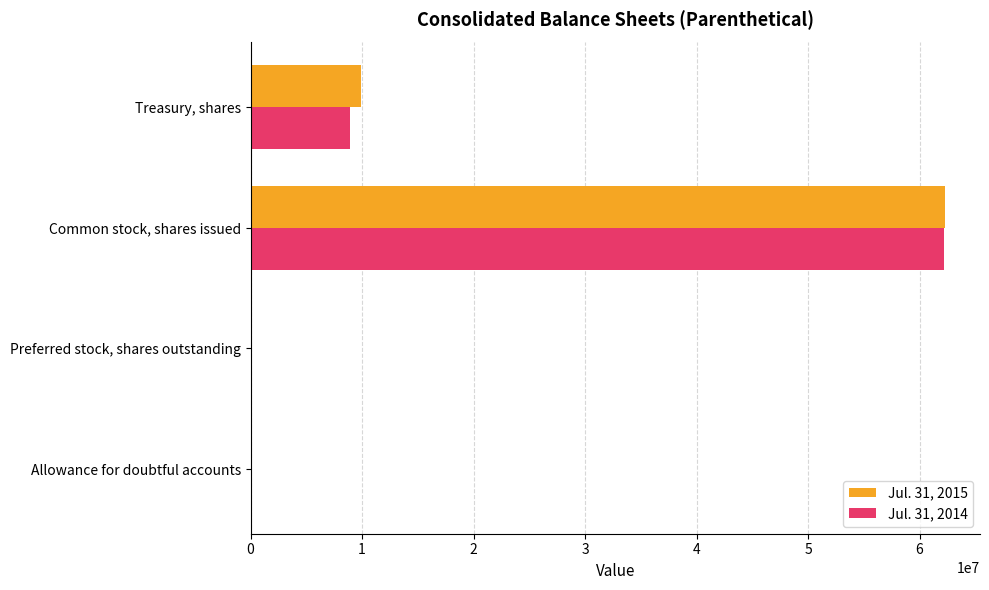

At which category is the sum across all series the highest?

Common stock, shares issued